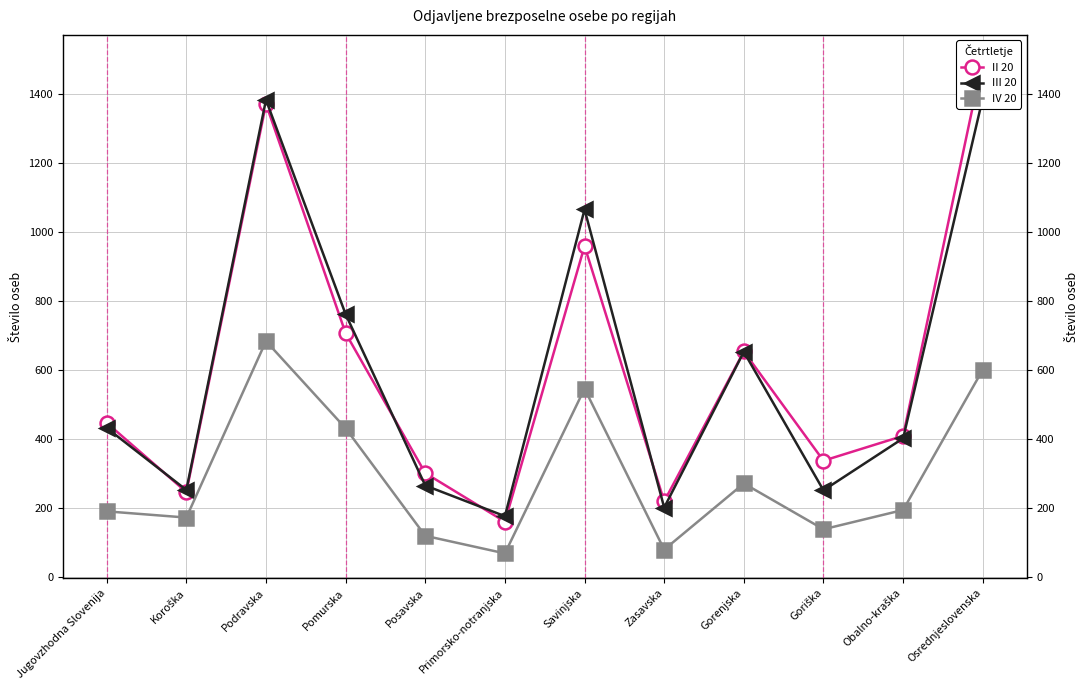

What is the approximate value of II 20 at Podravska, to the nearest 100?

1400